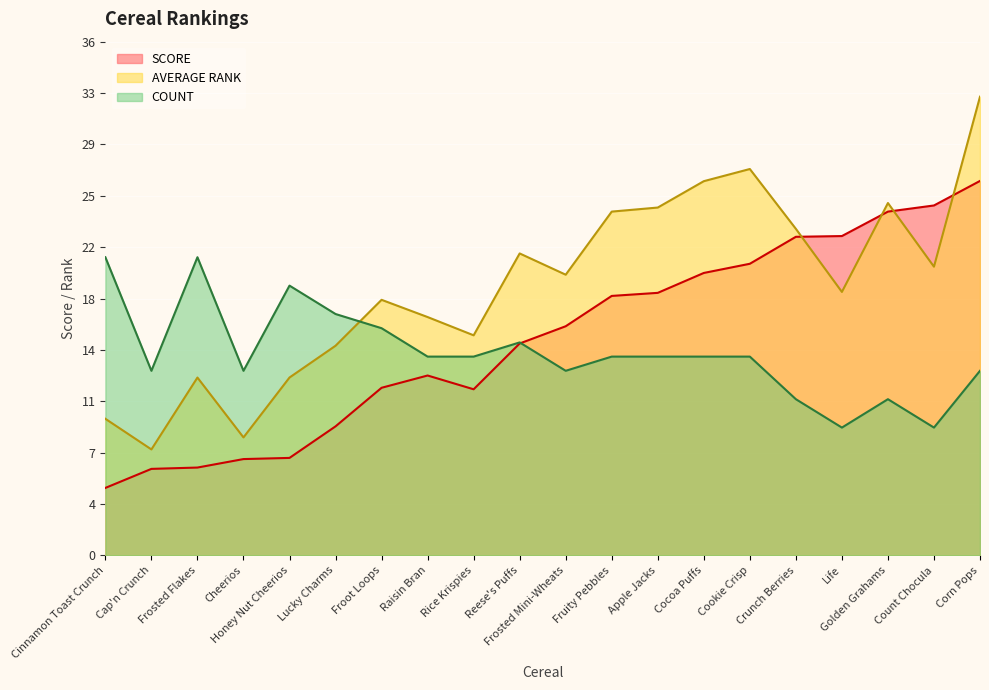

Between Count Chocula and Corn Pops, which is larger?

Corn Pops